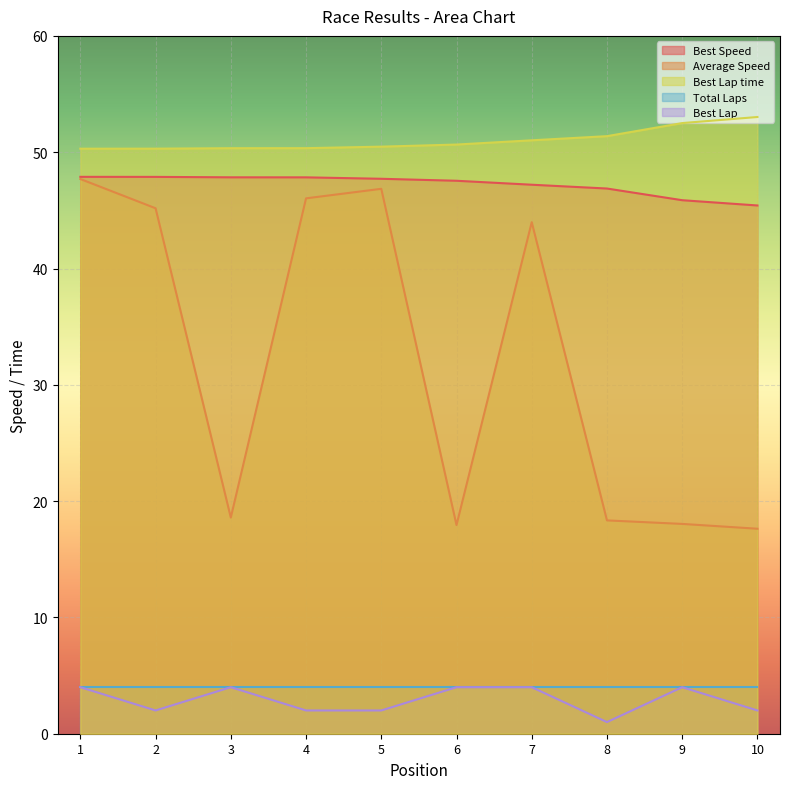

Which series has the largest total across all categories?

Best Lap time